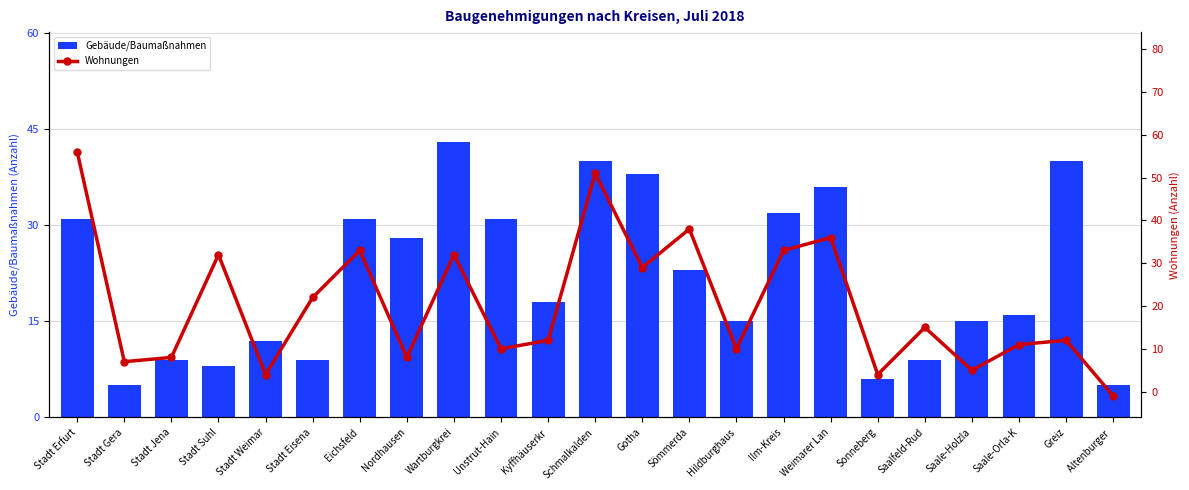

What is the smallest value displayed?

-1